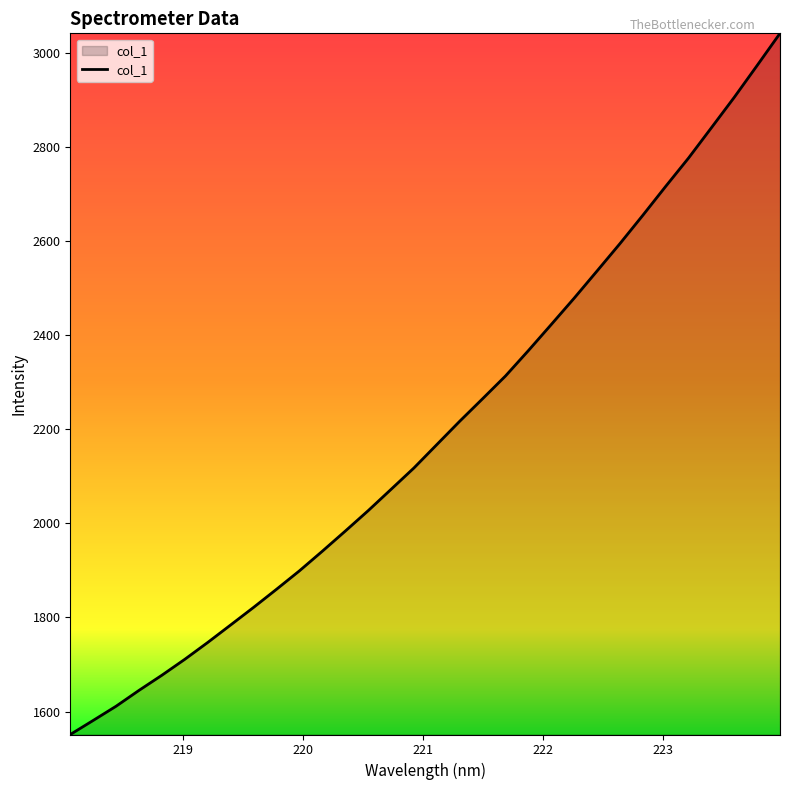

What is the smallest value displayed?

1551.3